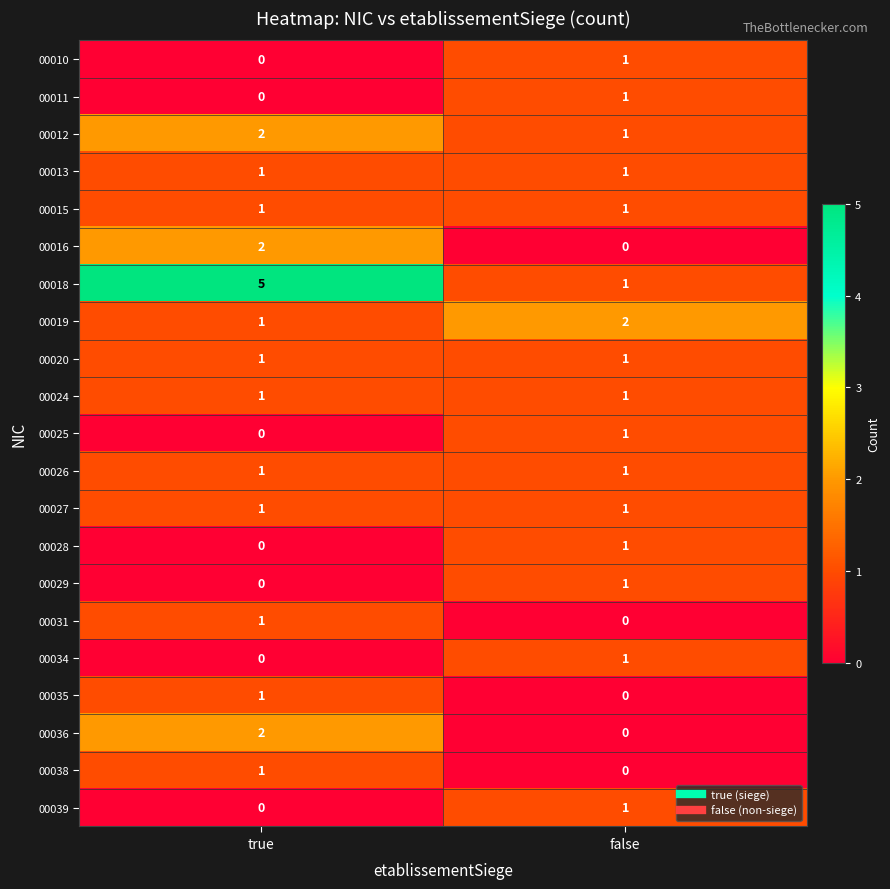

The 00026 series shows 1 at true. True or false?

True